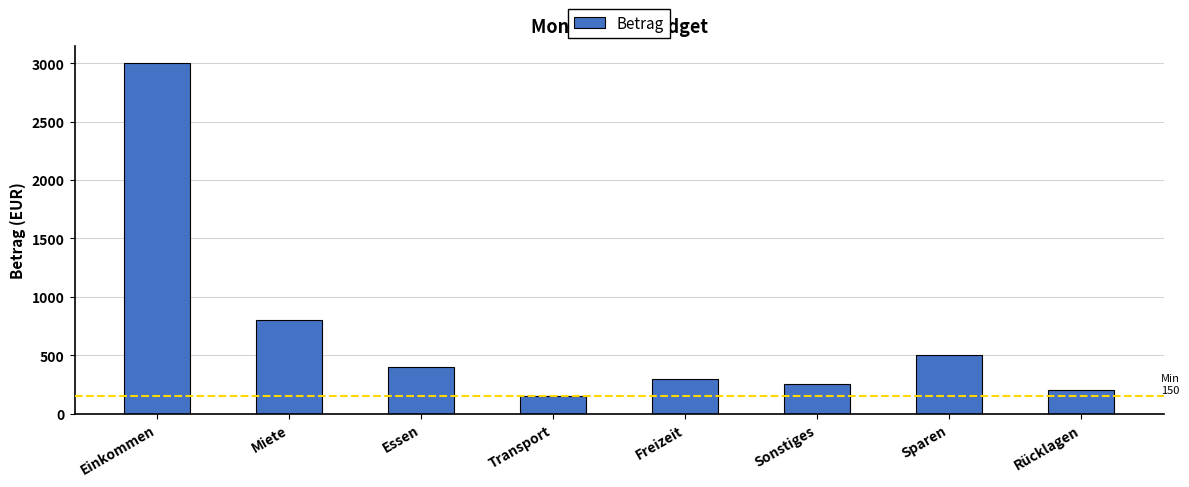

What position from the left is Essen?

3